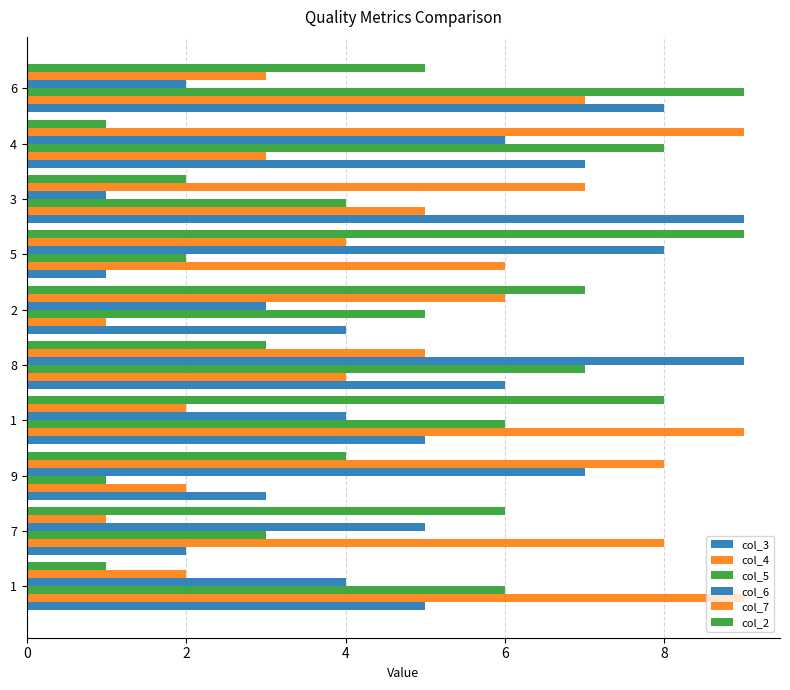

Count the number of data series in this chart.

6